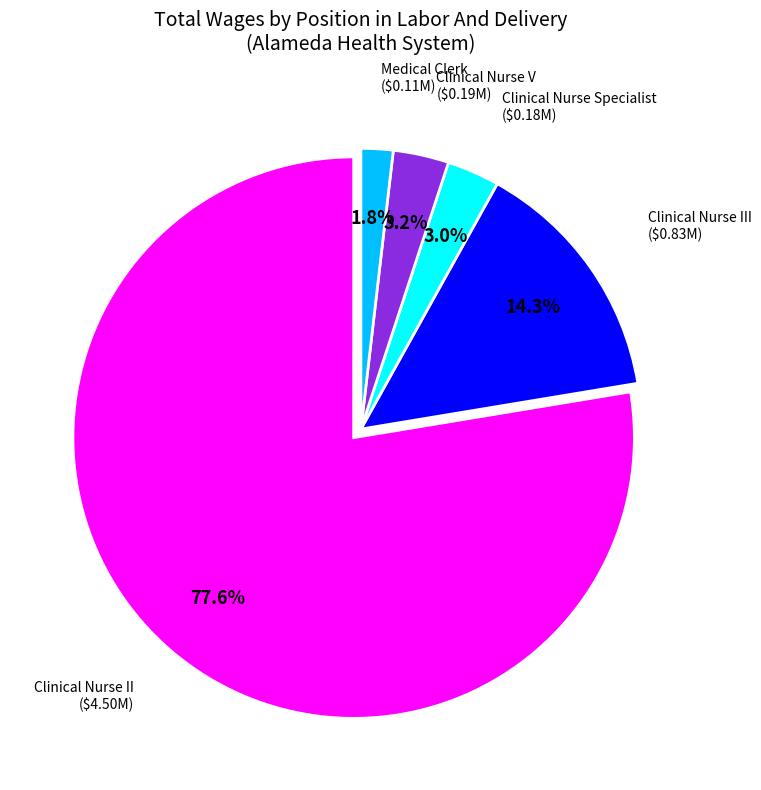

Is the sum of Clinical Nurse III and Medical Clerk greater than half?

No